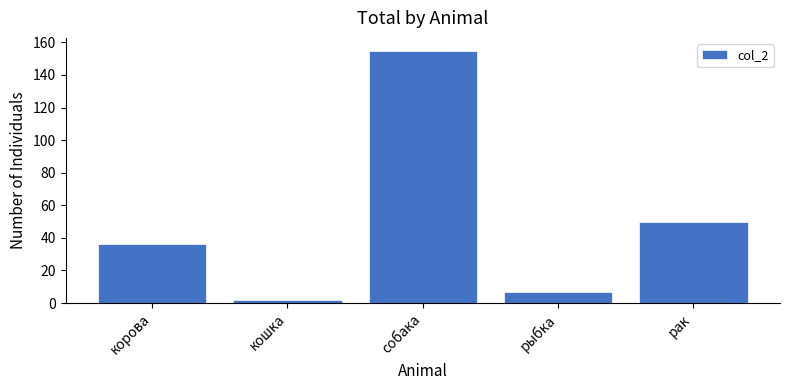

Is it true that the value at рак is 78?

False